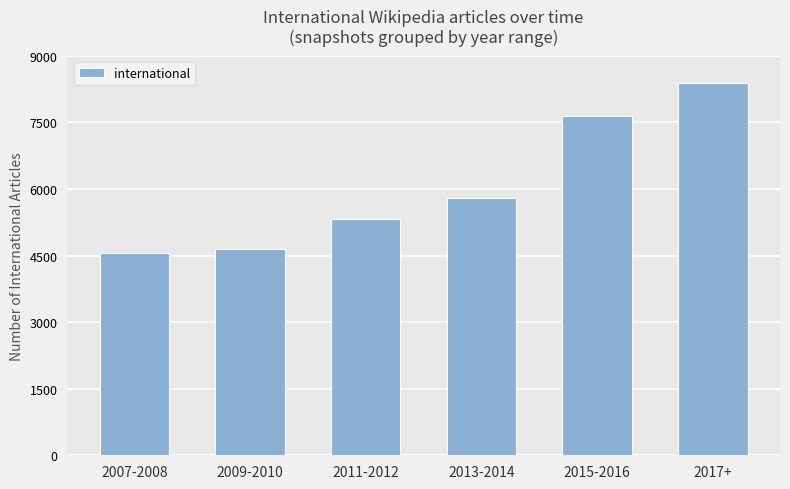

What is the label of the 5th bar from the right?

2009-2010